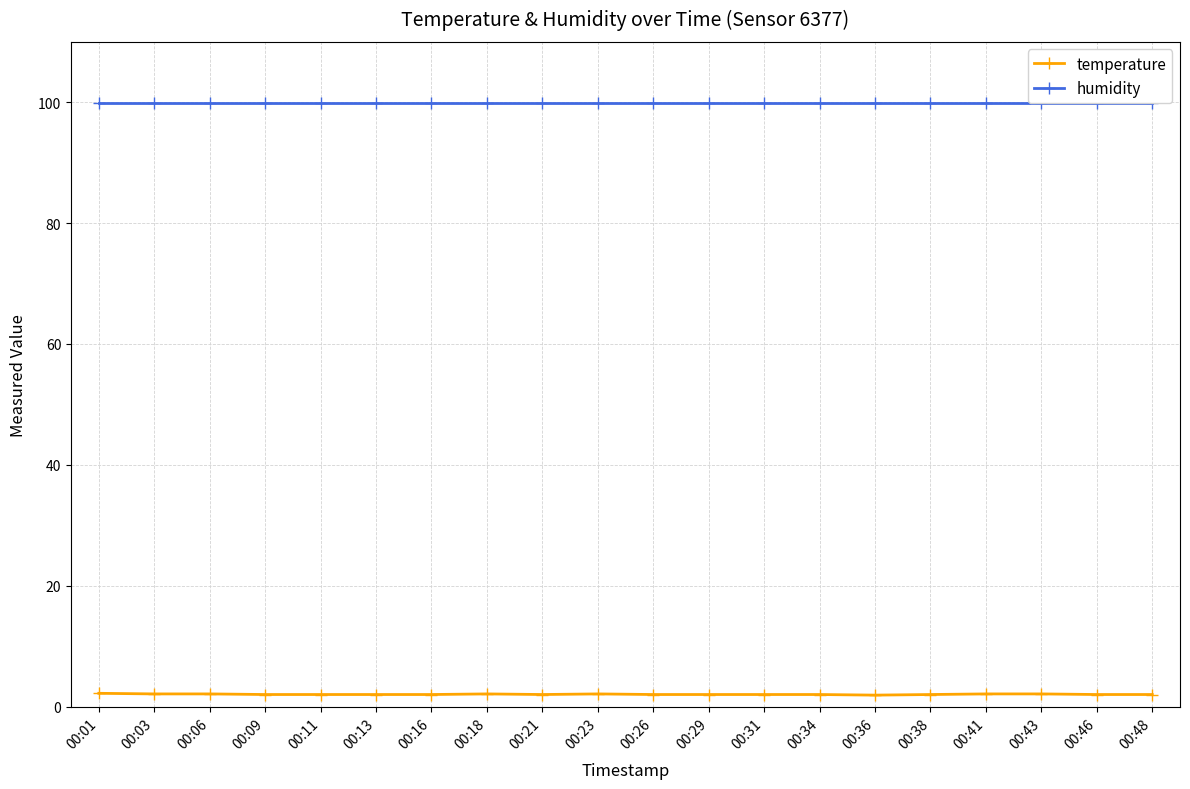

What is the value of the humidity point at the 7th from the left?

99.9